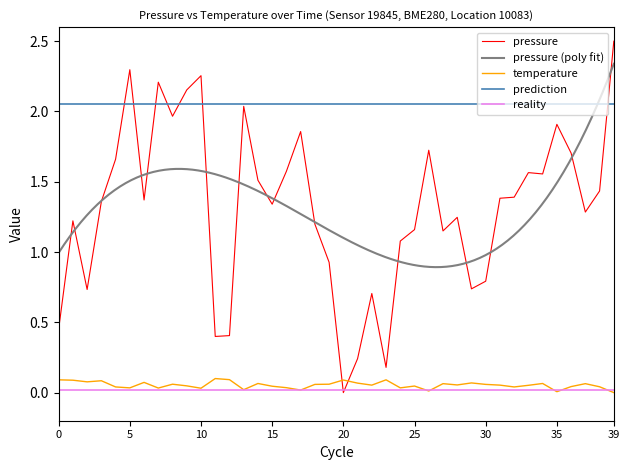

True or false: temperature and pressure intersect in this chart.

True